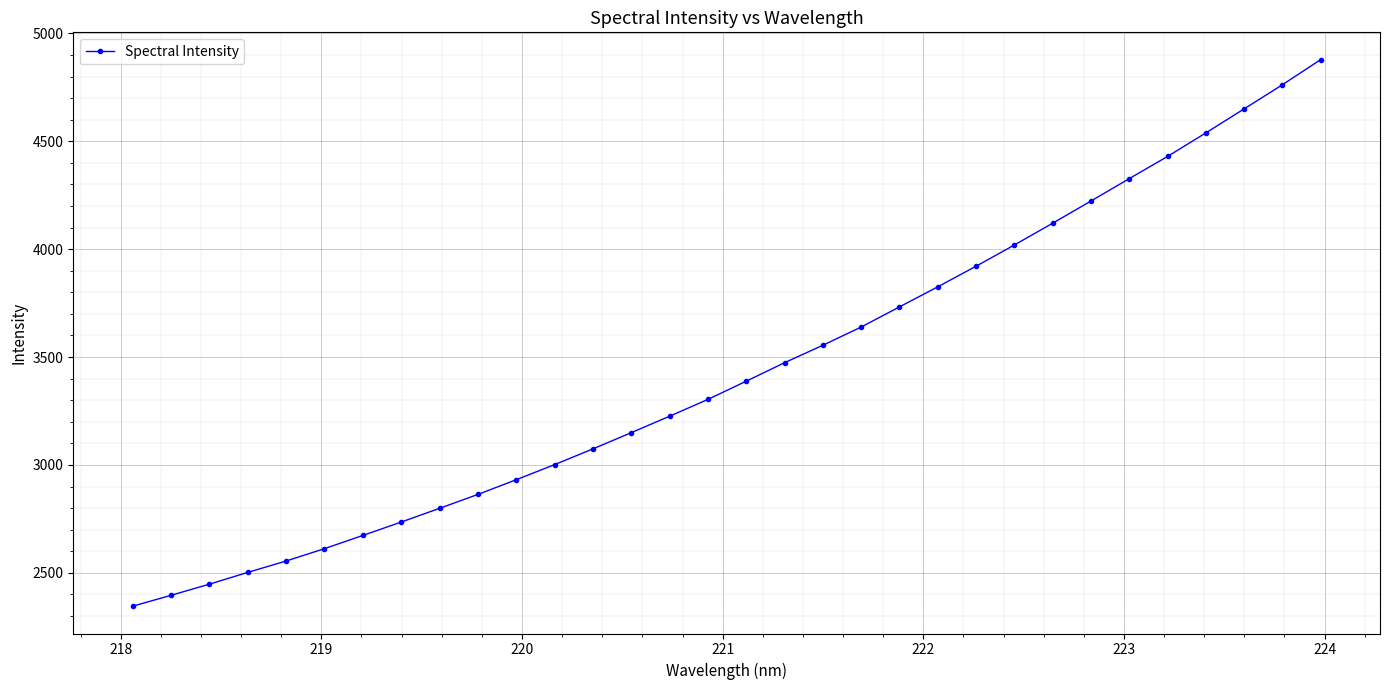

True or false: there are more than 2 points higher than both neighbors.

False